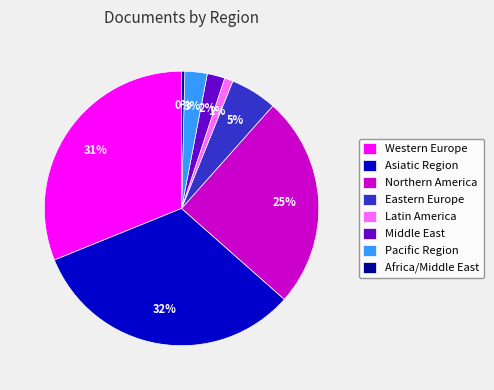

True or false: Latin America accounts for 10% of the total.

False